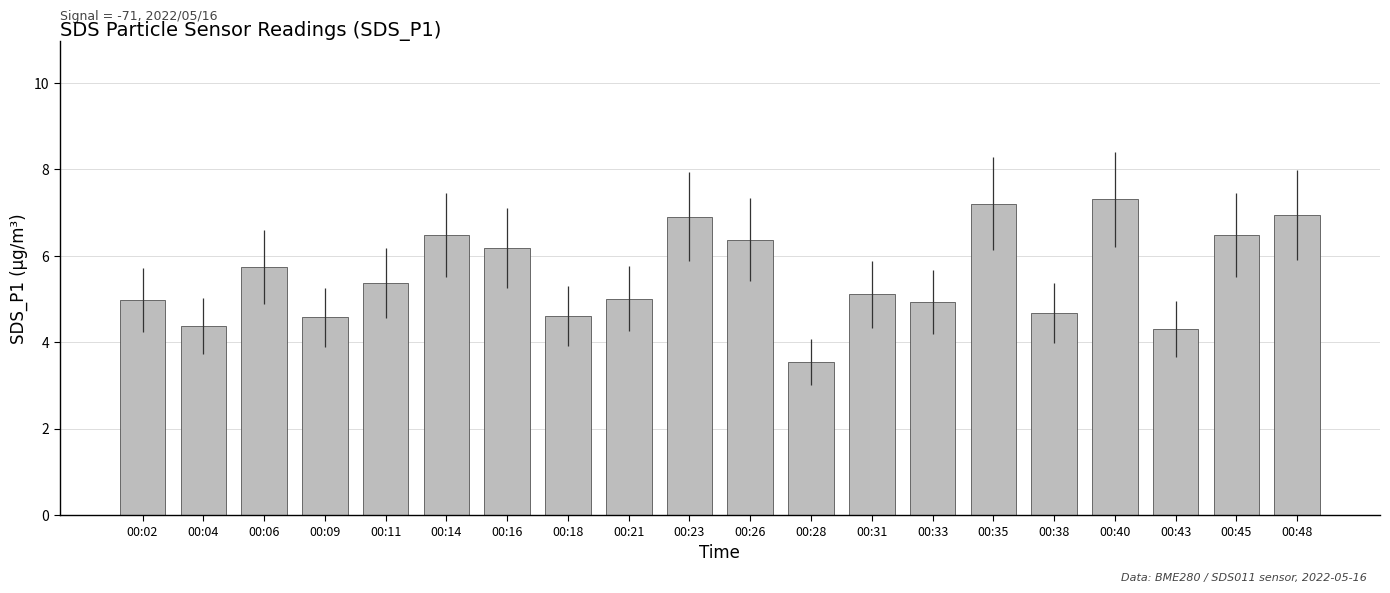

What is the change in value from 00:11 to 00:33?

-0.4